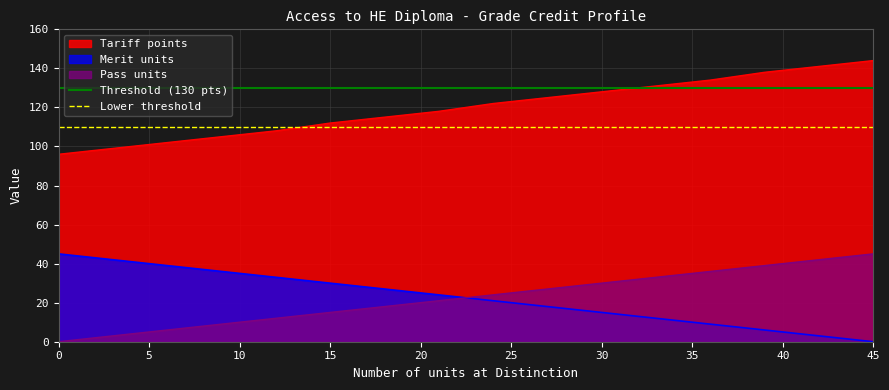

True or false: Pass units and Tariff points cross at least once.

False